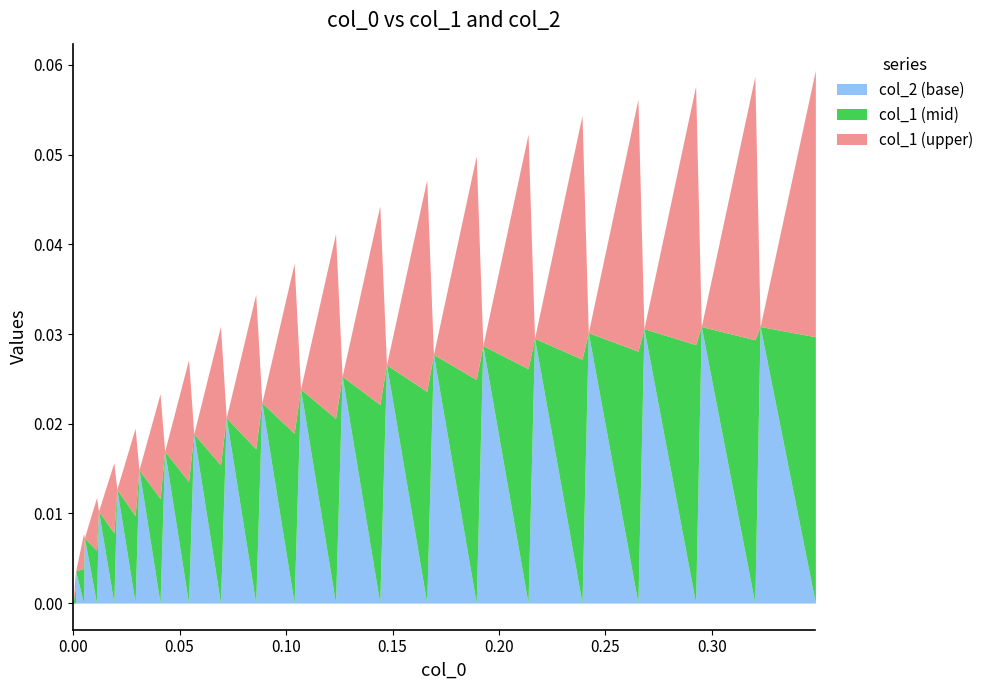

Does the chart have visible grid lines?

No